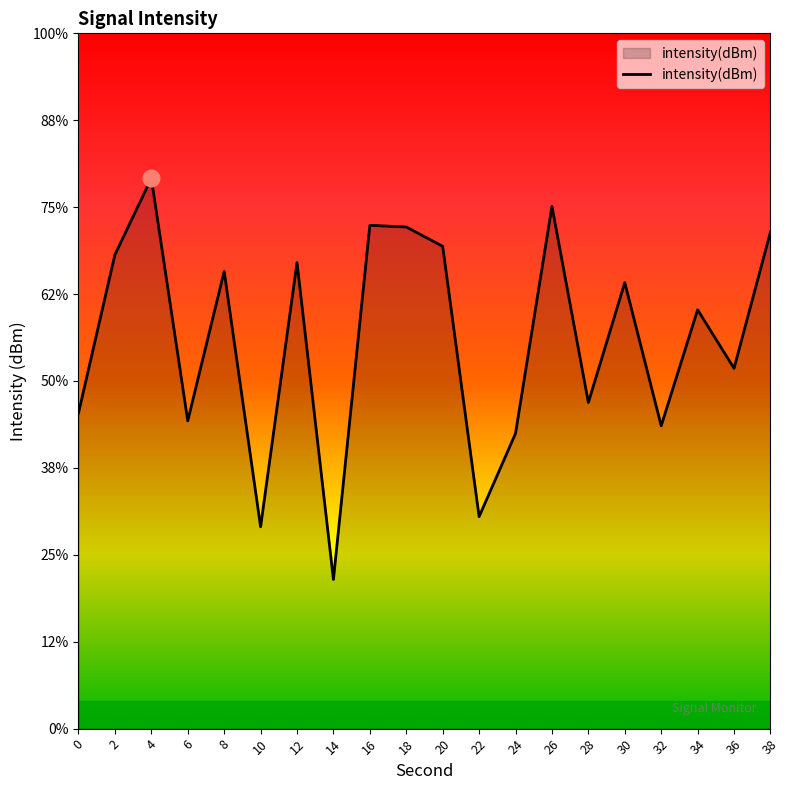

List the labels in order of value, largest first.

4, 26, 16, 18, 38, 20, 2, 12, 8, 30, 34, 36, 28, 0, 6, 32, 24, 22, 10, 14